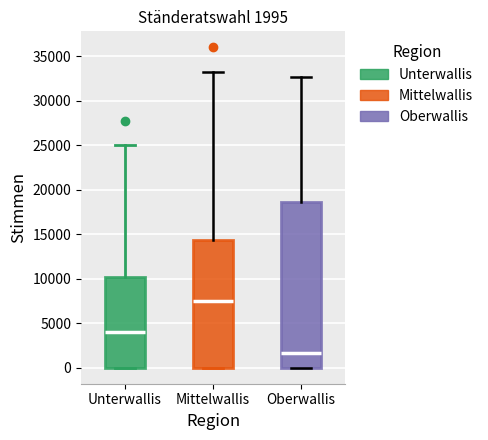

Which box is the tallest, from its lower edge to its upper edge?

Oberwallis